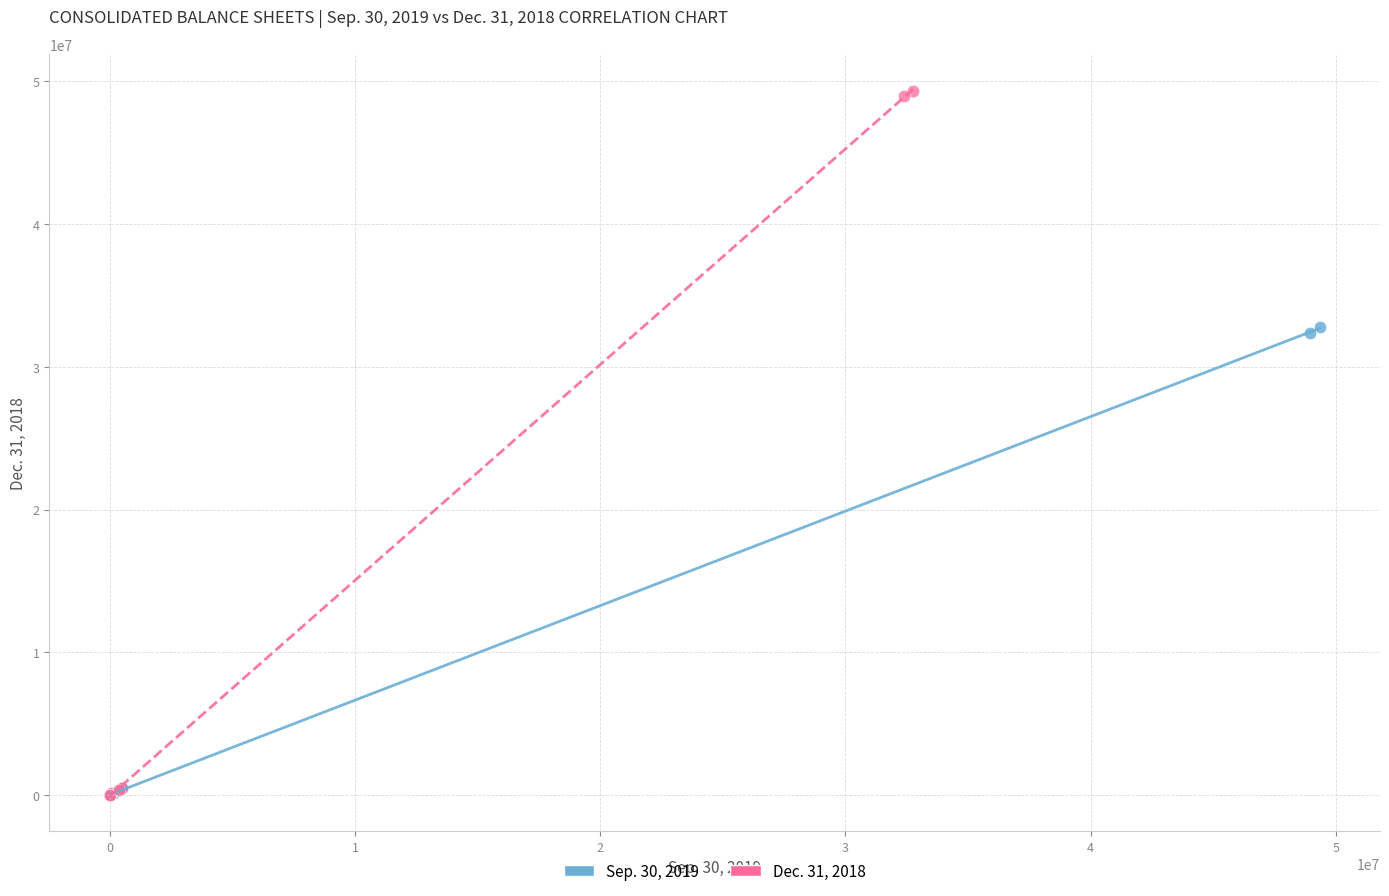

Which series reaches the maximum Y coordinate?

Dec. 31, 2018